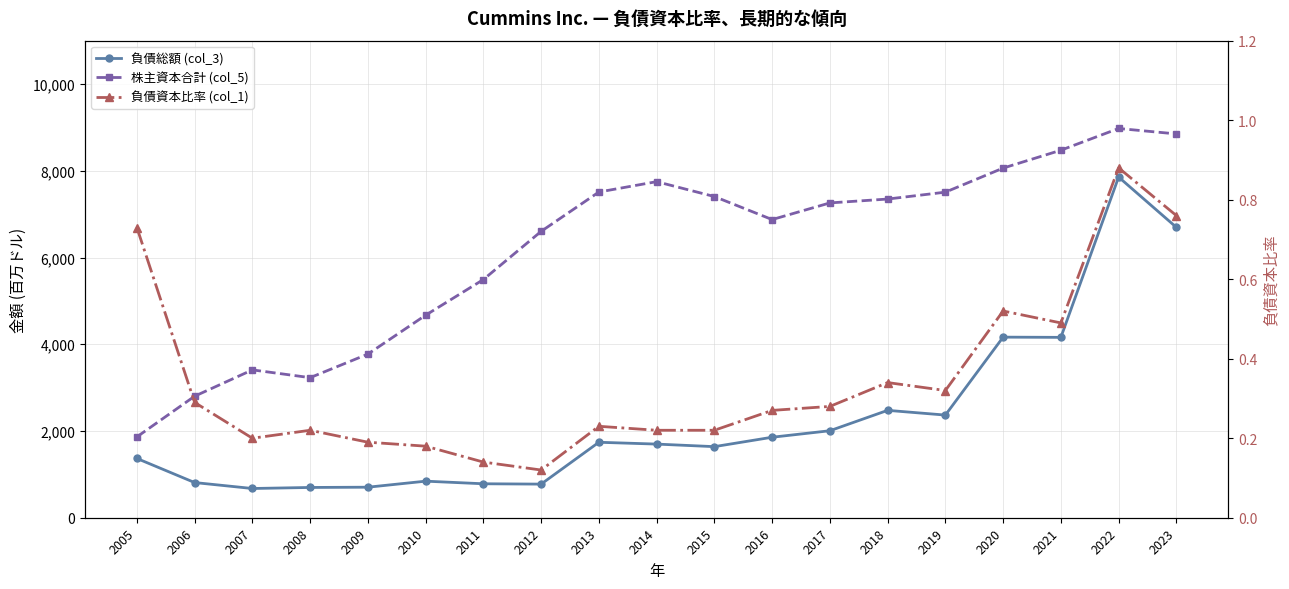

At which label does 負債資本比率 (col_1) reach its peak?

2022